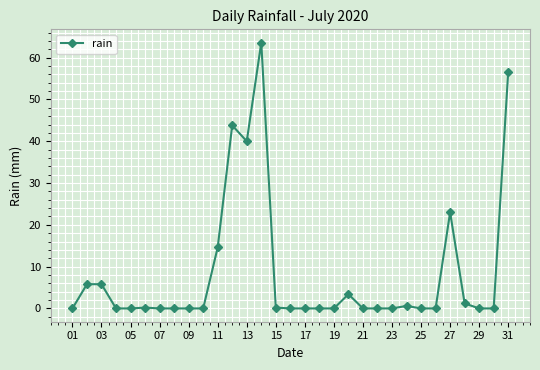

What is the sum of all values?

258.8